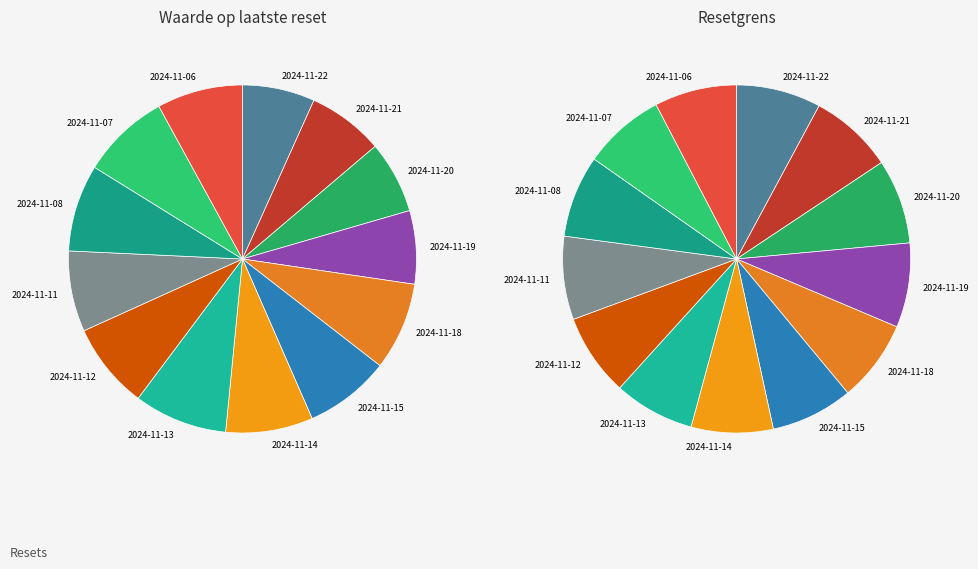

To the nearest percent, what is the difference between the largest and smallest slice percentages?

2%